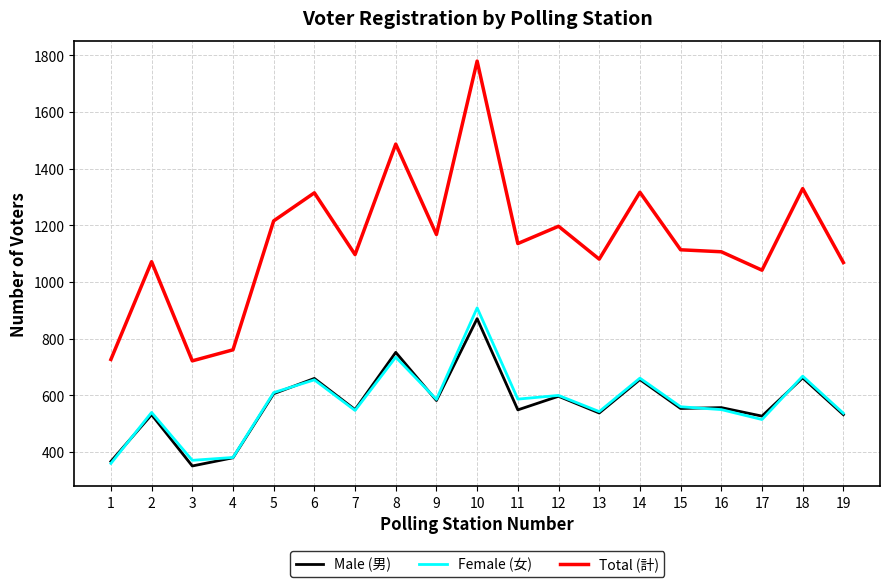

At which category does the chart reach its peak across all series?

10